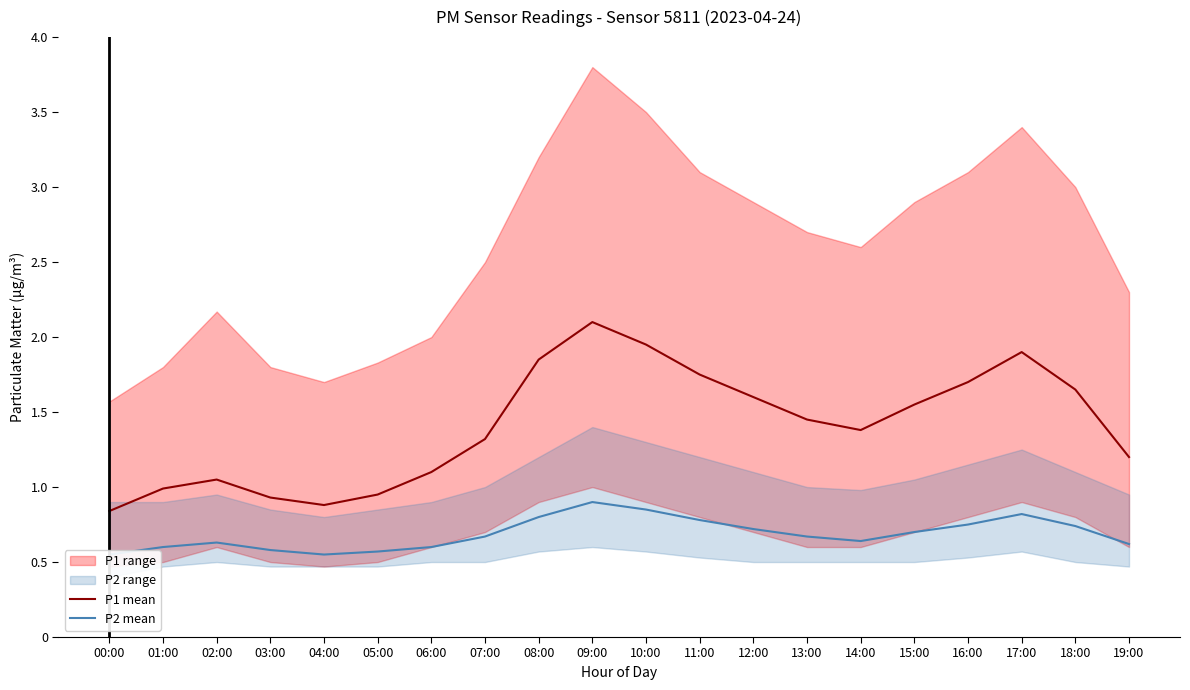

At which category is the sum across all series the highest?

09:00